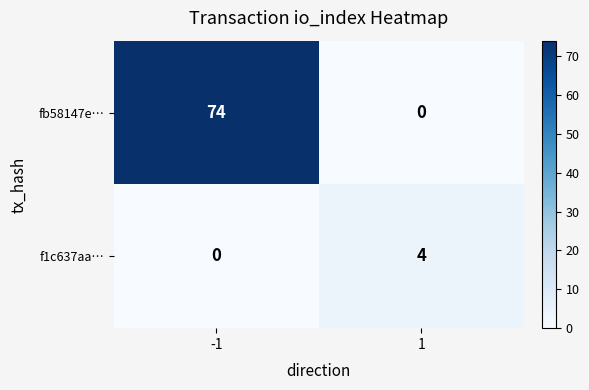

What is the spread (max minus min) of values at -1?

74